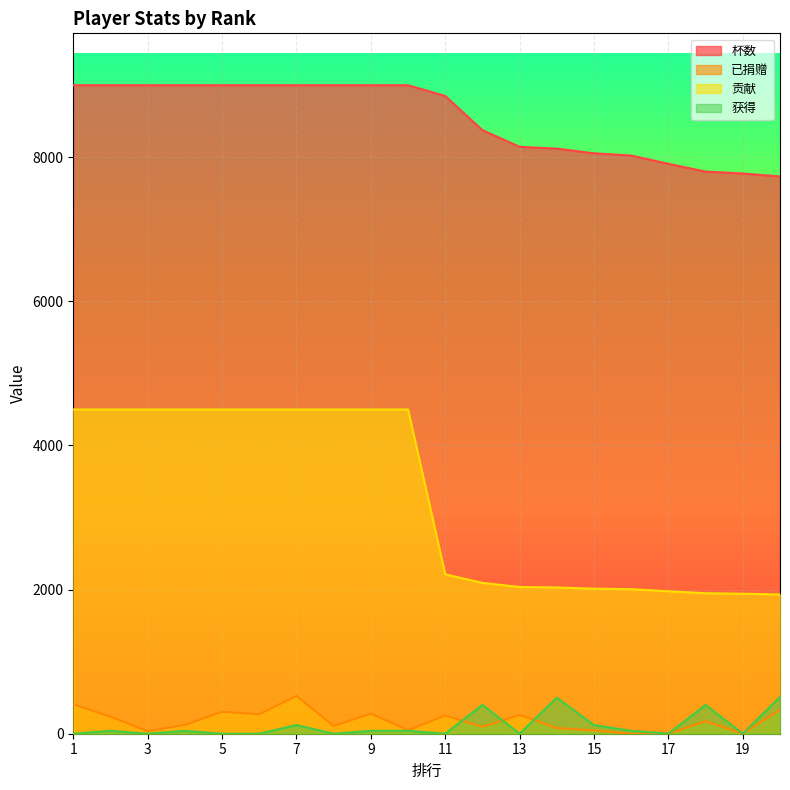

How many positive values does the 已捐赠 series have?

17